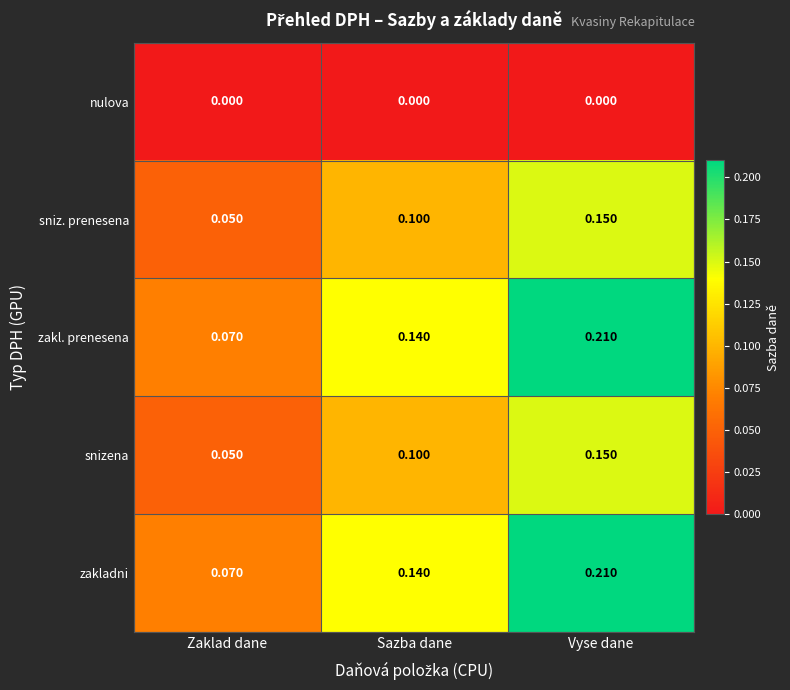

At which category is the sum across all series the highest?

Vyse dane